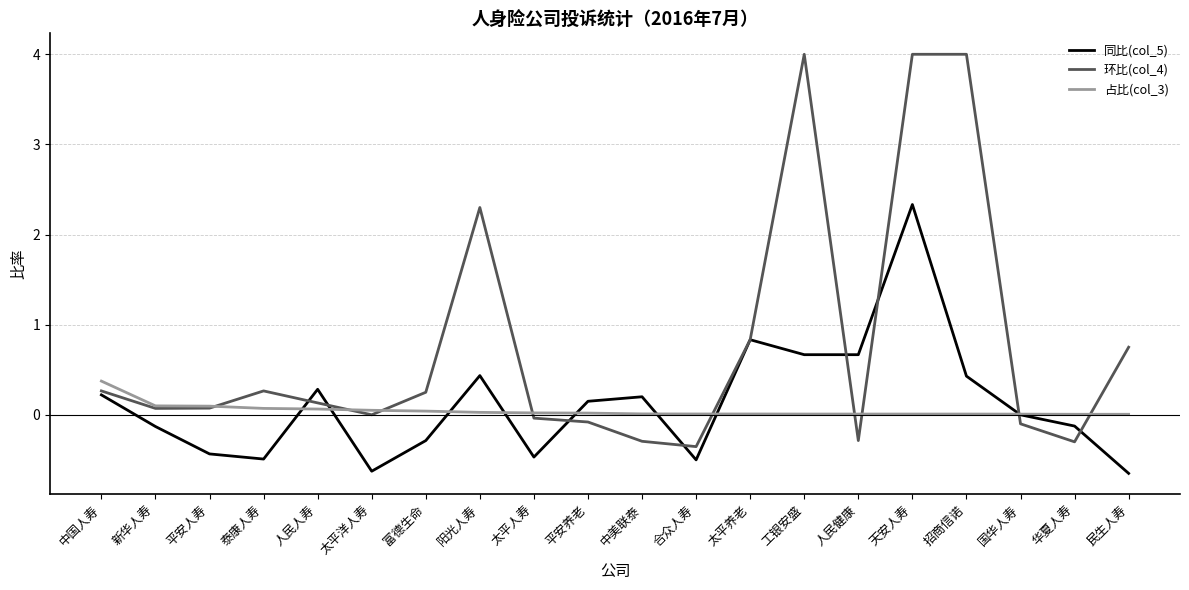

Which series has the widest spread of values?

环比(col_4)